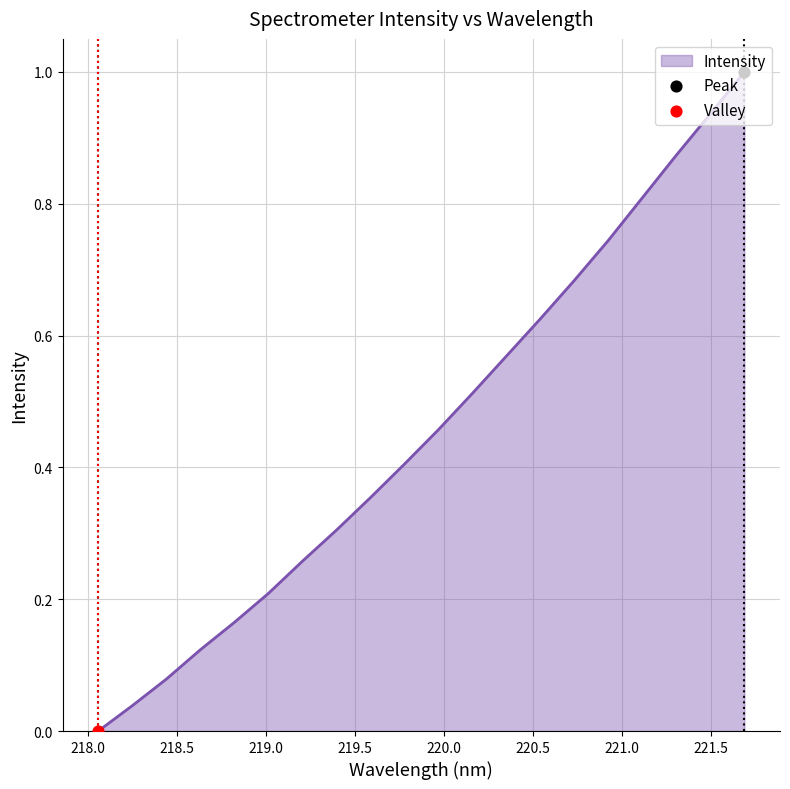

What is the difference between the maximum and minimum values?

1.0